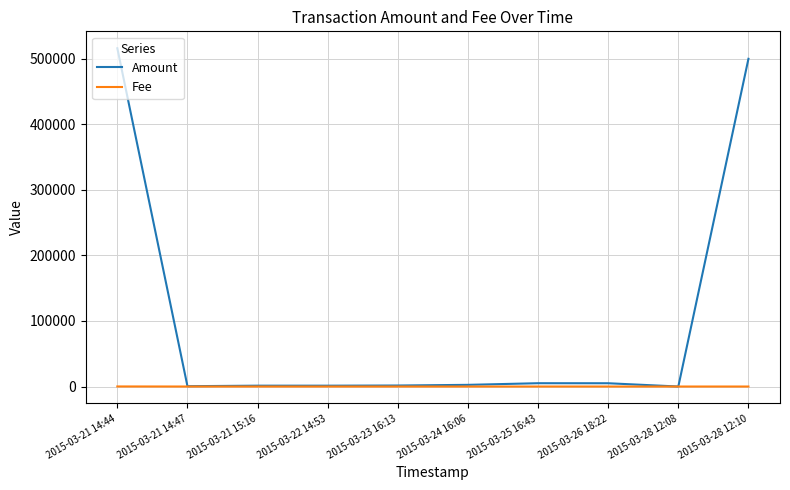

Rank the series by their average value, from highest to lowest.

Amount, Fee